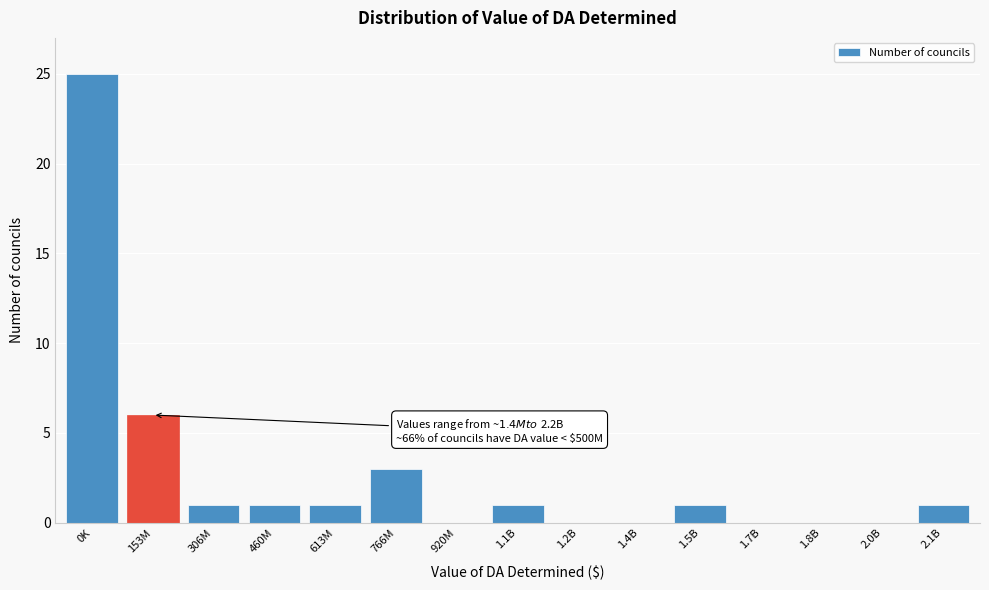

Reading left to right, what are all the values shown in this chart?

0K=25	153M=6	306M=1	460M=1	613M=1	766M=3	920M=0	1.1B=1	1.2B=0	1.4B=0	1.5B=1	1.7B=0	1.8B=0	2.0B=0	2.1B=1